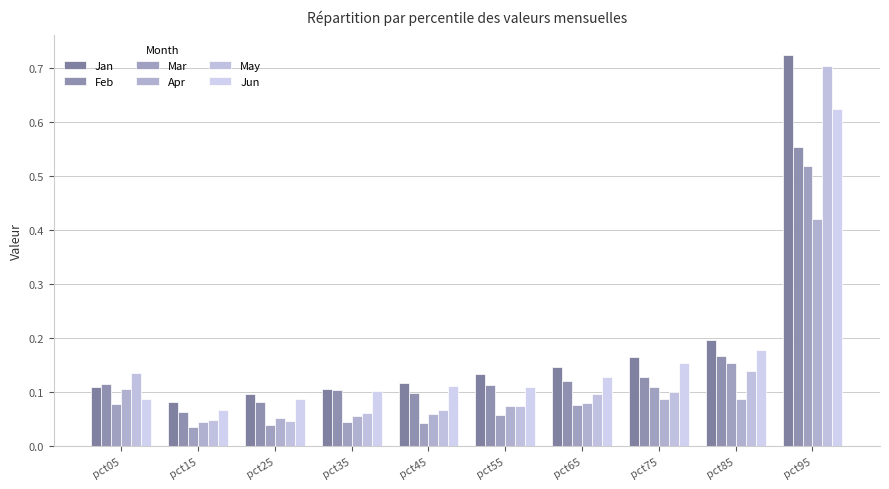

What is the sum of the May values at pct15 and pct85?

0.2